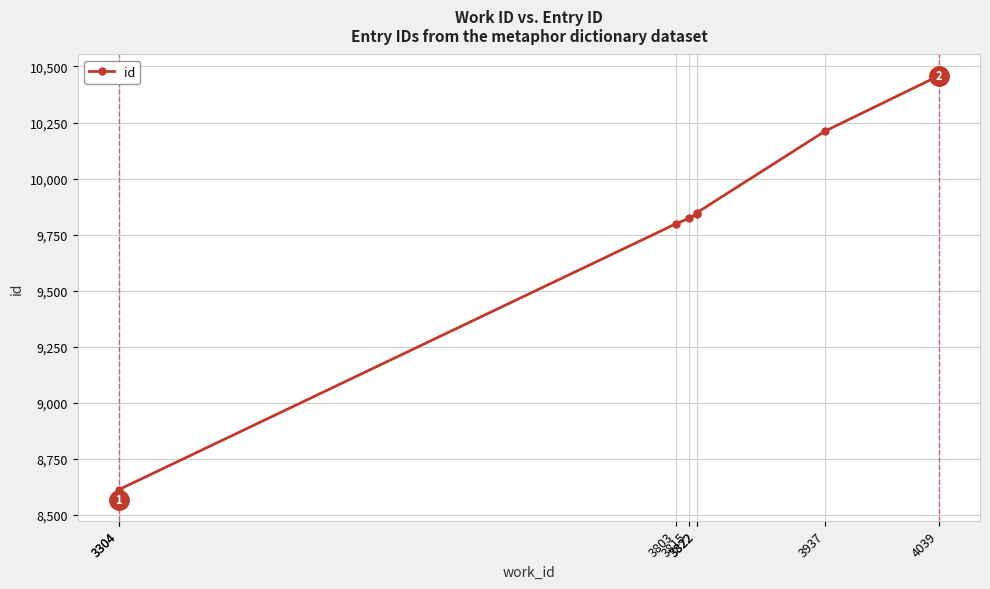

Reading left to right, what are all the values shown in this chart?

8569	8613	9798	9823	9843	9848	10212	10459